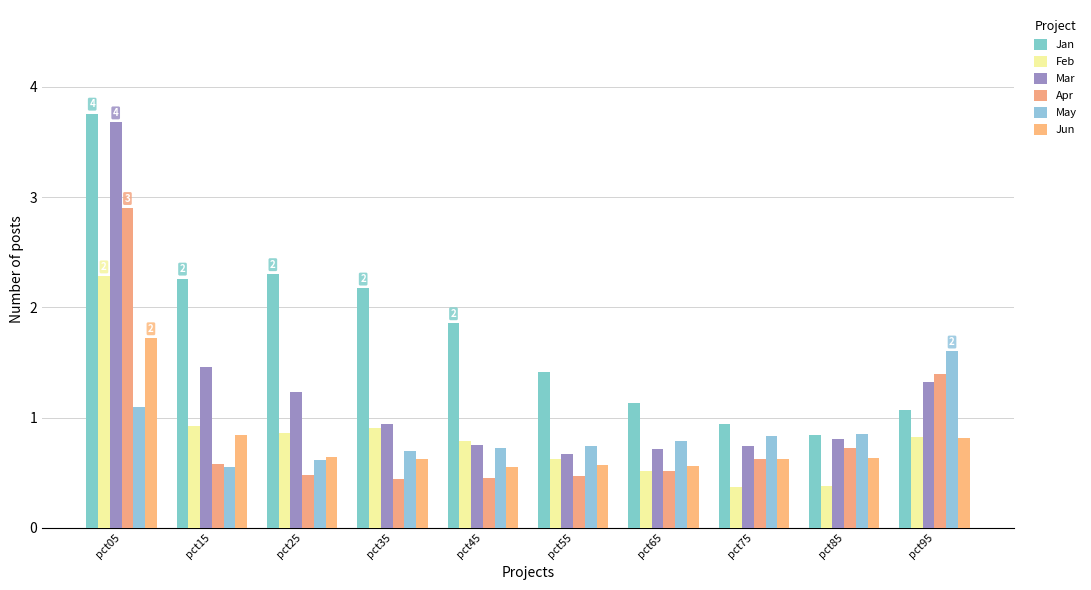

What is the total value across all series at pct05?

15.4